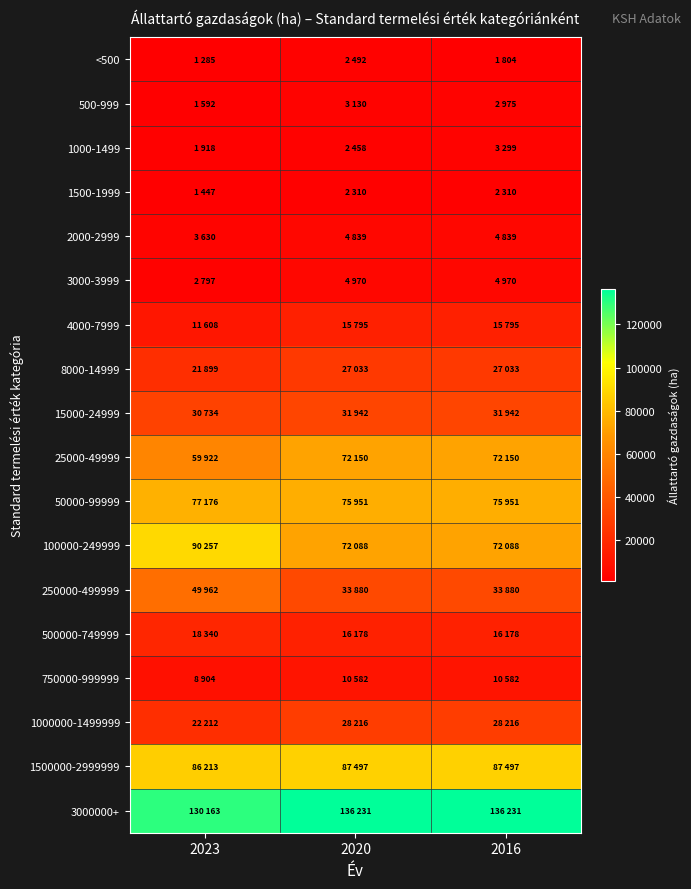

Reading left to right, what are all the values shown in this chart?

<500: 2023=1285	2020=2492	2016=1804
500-999: 2023=1592	2020=3130	2016=2975
1000-1499: 2023=1918	2020=2458	2016=3299
1500-1999: 2023=1447	2020=2310	2016=2310
2000-2999: 2023=3630	2020=4839	2016=4839
3000-3999: 2023=2797	2020=4970	2016=4970
4000-7999: 2023=11608	2020=15795	2016=15795
8000-14999: 2023=21899	2020=27033	2016=27033
15000-24999: 2023=30734	2020=31942	2016=31942
25000-49999: 2023=59922	2020=72150	2016=72150
50000-99999: 2023=77176	2020=75951	2016=75951
100000-249999: 2023=90257	2020=72088	2016=72088
250000-499999: 2023=49962	2020=33880	2016=33880
500000-749999: 2023=18340	2020=16178	2016=16178
750000-999999: 2023=8904	2020=10582	2016=10582
1000000-1499999: 2023=22212	2020=28216	2016=28216
1500000-2999999: 2023=86213	2020=87497	2016=87497
3000000+: 2023=130163	2020=136231	2016=136231